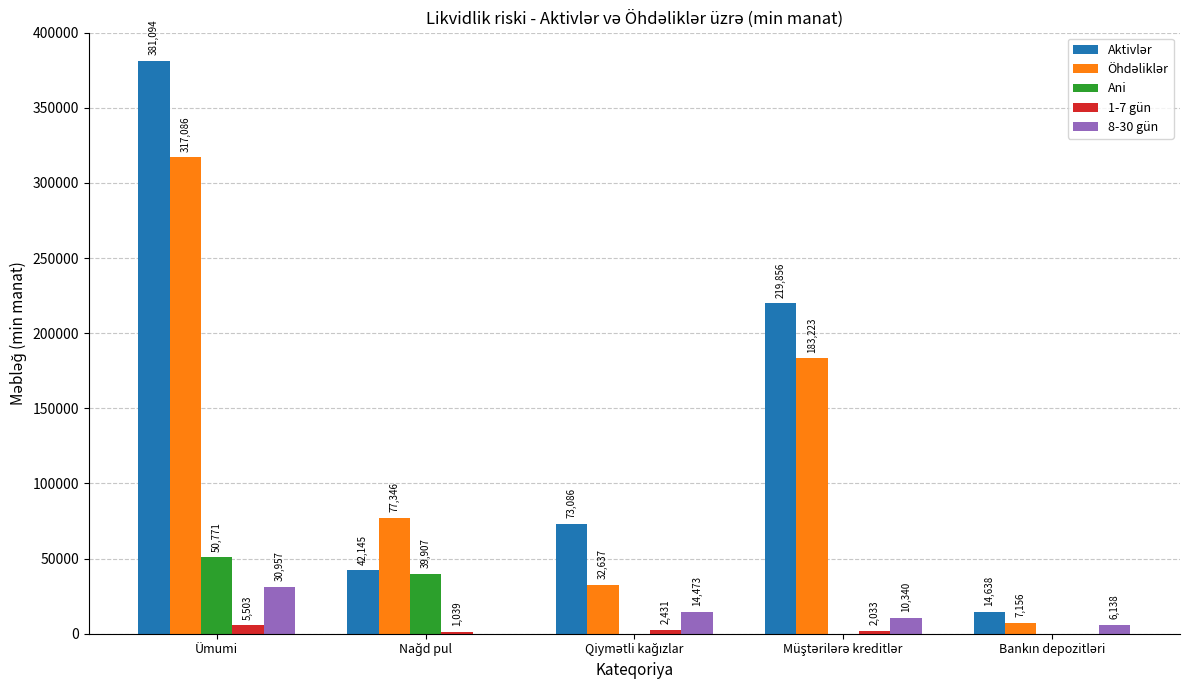

What is the maximum value for 8-30 gün?

30957.3